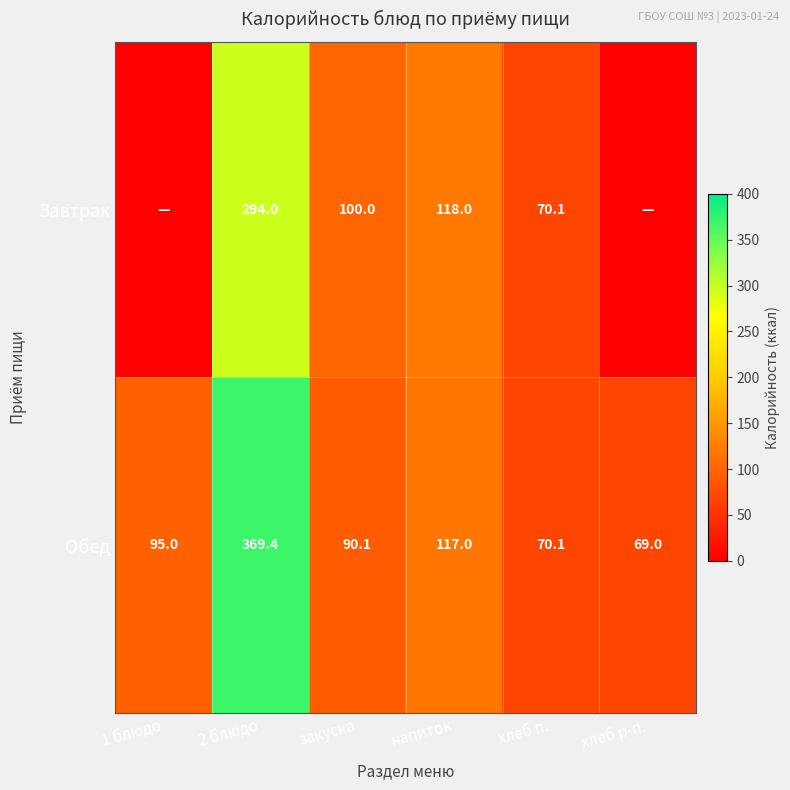

What is the highest value of the Обед series?

369.4